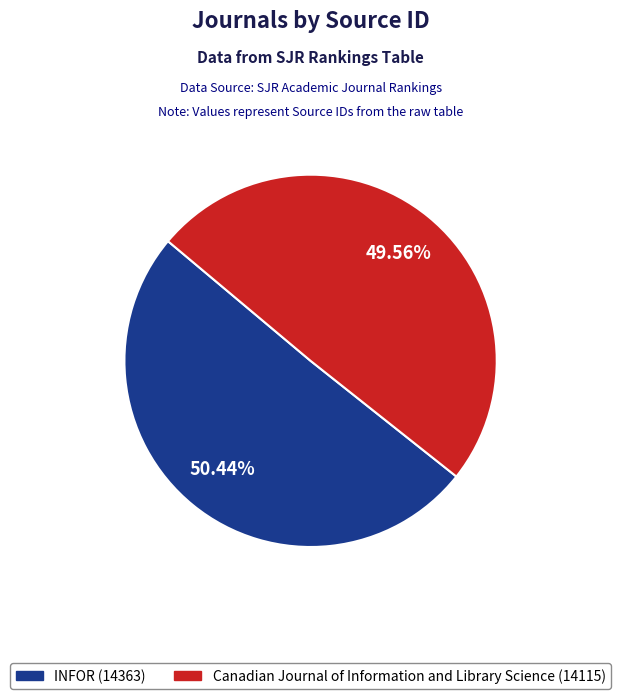

The INFOR slice represents 50% of the pie. True or false?

True